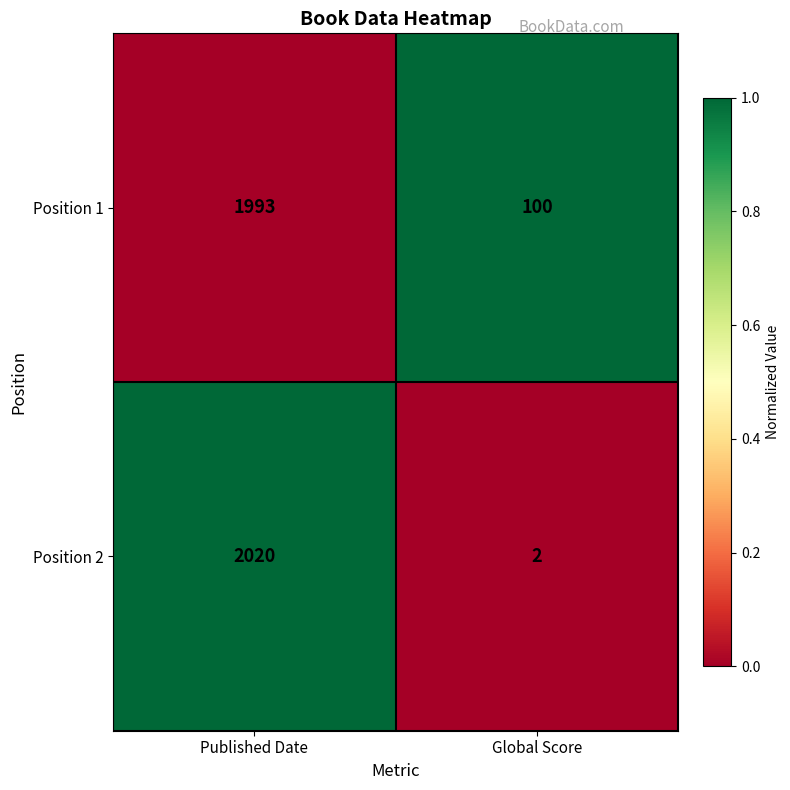

Between Published Date and Global Score, which series saw the biggest shift?

Position 2